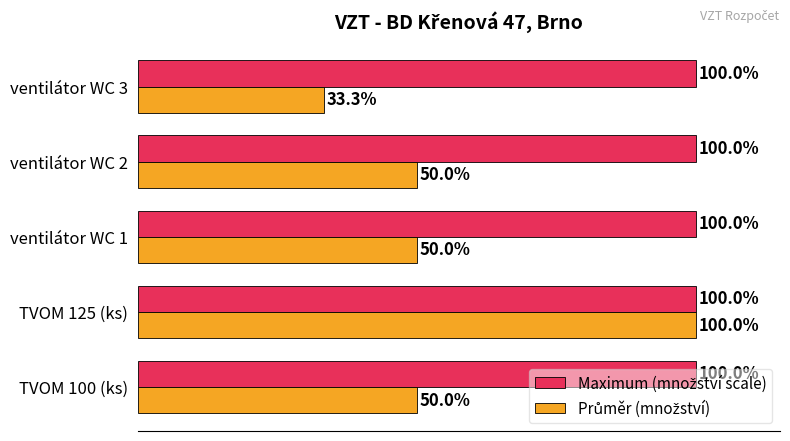

At which category does the chart reach its minimum across all series?

ventilátor WC 3